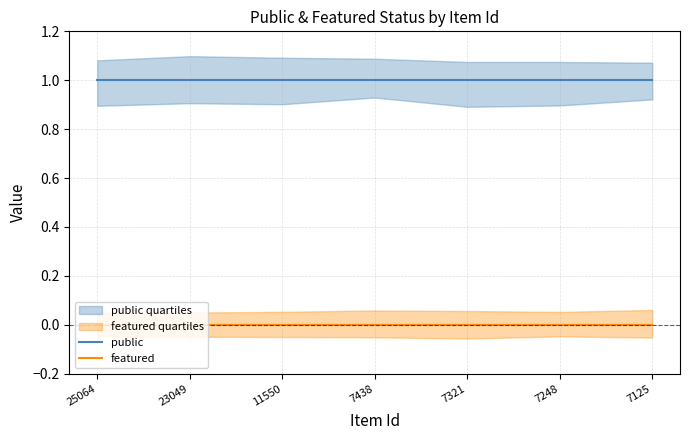

At how many categories does at least one series exceed 0?

7